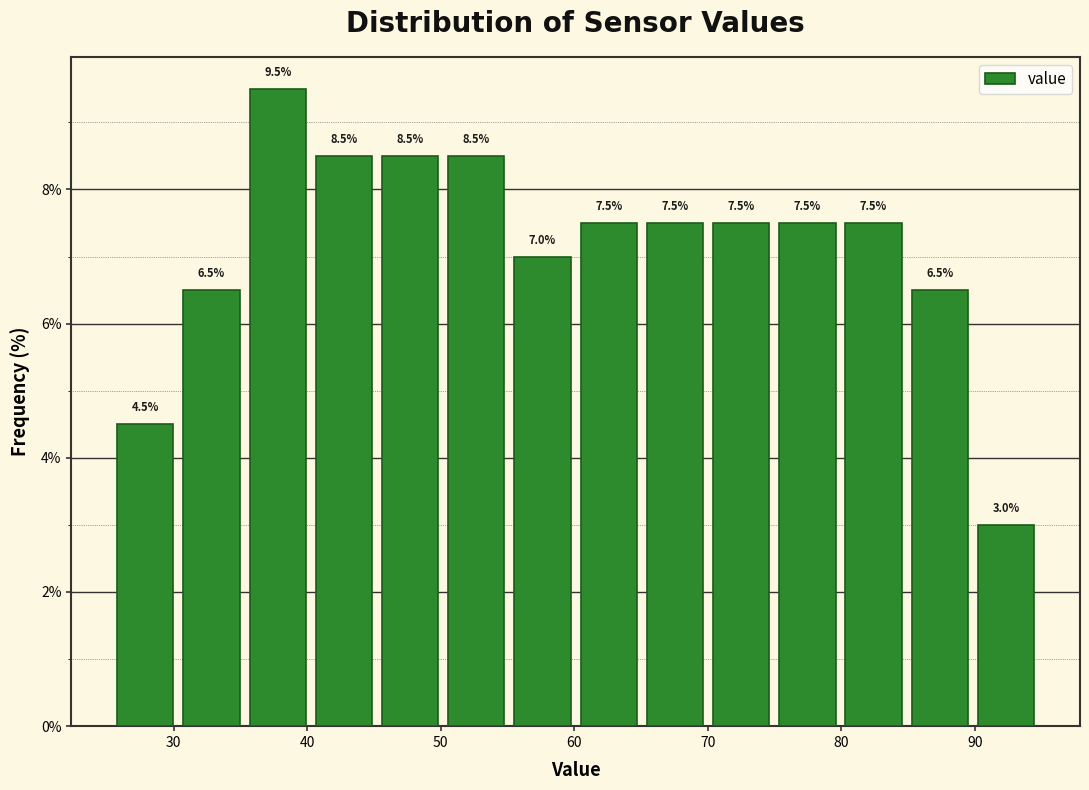

Which range on the x-axis has the tallest bar?

35 to 40